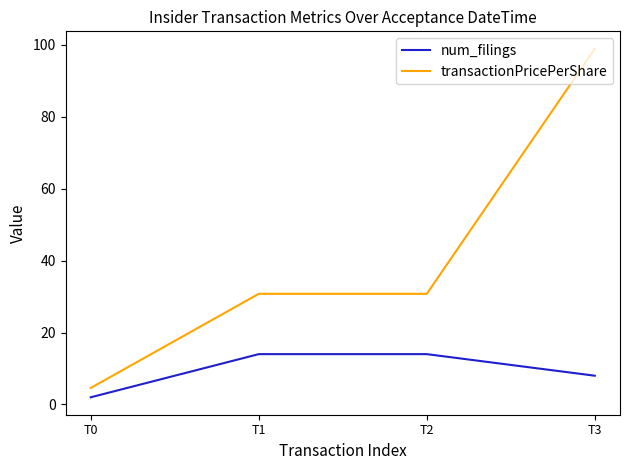

How many lines are shown in the chart?

2